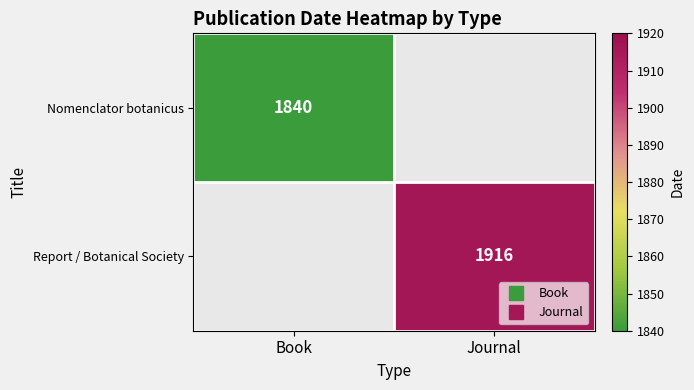

The value of Nomenclator botanicus at Journal is 0. True or false?

True